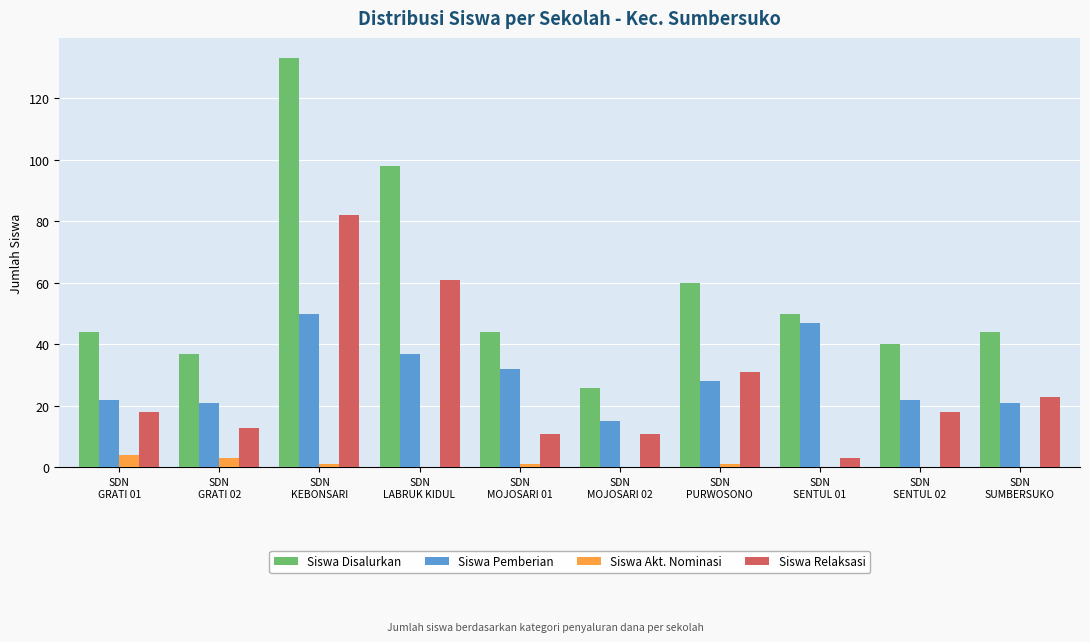

How many categories are shown in the chart?

10